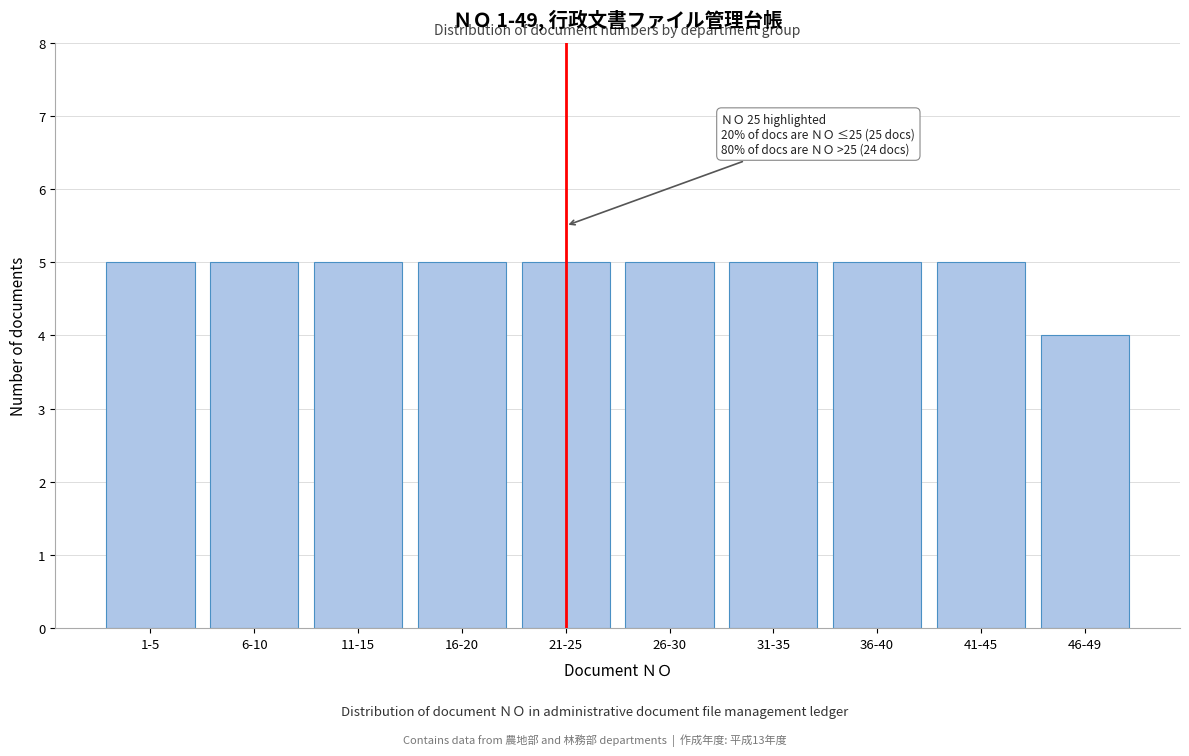

Reading left to right, extract all data points from this chart.

1-5=5	6-10=5	11-15=5	16-20=5	21-25=5	26-30=5	31-35=5	36-40=5	41-45=5	46-49=4